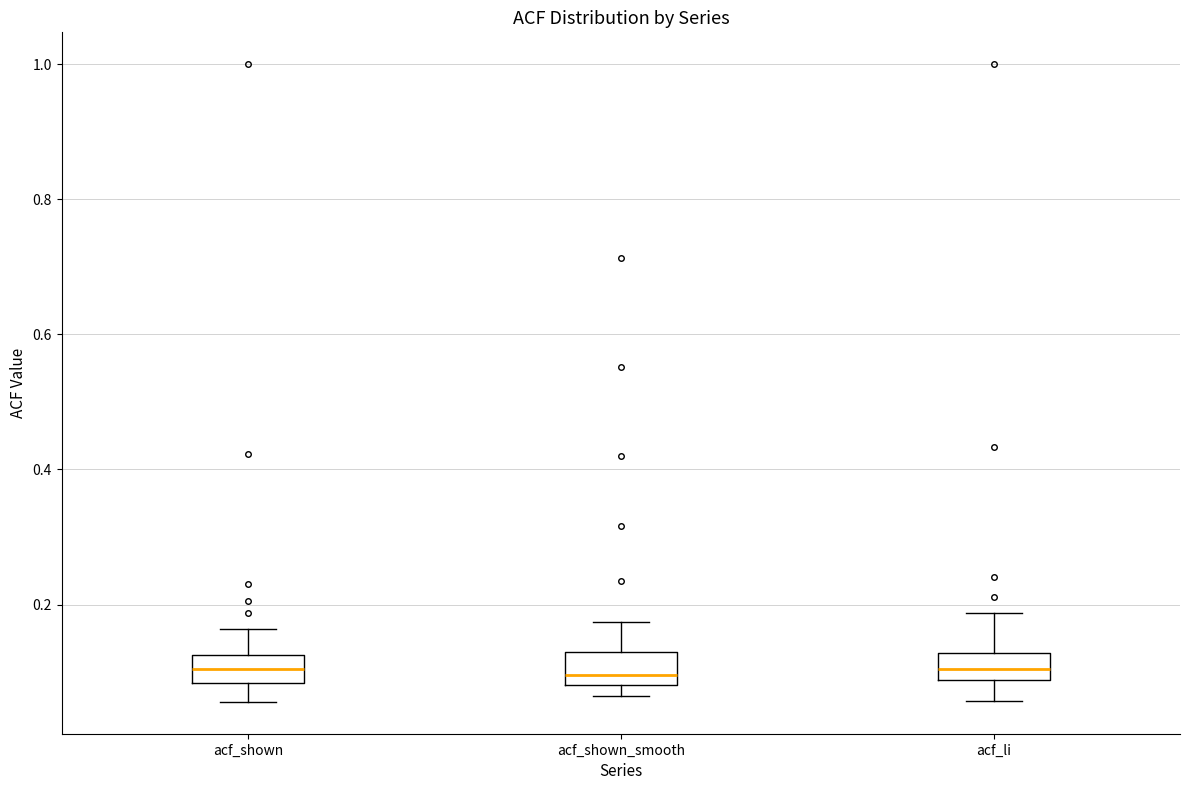

Reading left to right, transcribe this box plot: for each box, give where its median line is, the range the box spans, and where its two whiskers end, as read against the y-axis. The values are not printed on the chart, so give them approximately, as read against the axis.

acf_shown: median 0.10, box 0.08 to 0.12, whiskers 0.06 to 0.16
acf_shown_smooth: median 0.10, box 0.08 to 0.12, whiskers 0.06 to 0.18
acf_li: median 0.10, box 0.08 to 0.12, whiskers 0.06 to 0.18